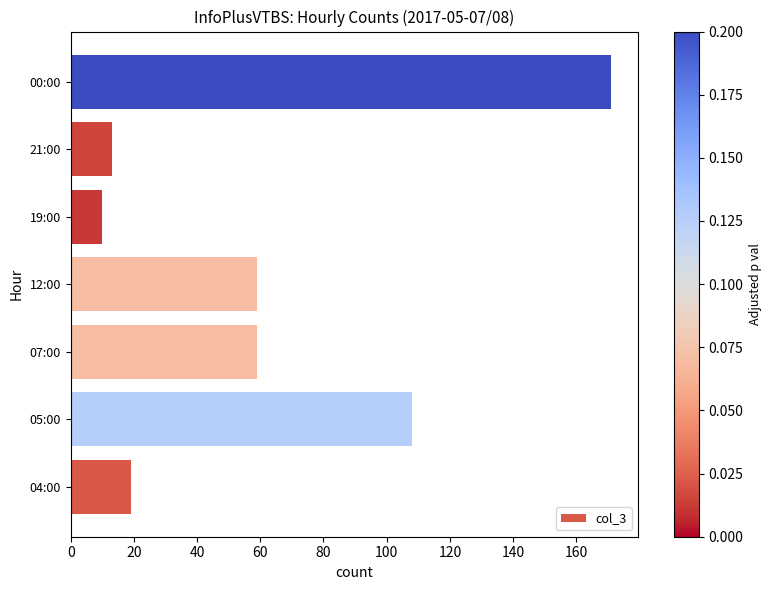

Reading bottom to top, transcribe all the data shown in this chart.

04:00=19	05:00=108	07:00=59	12:00=59	19:00=10	21:00=13	00:00=171